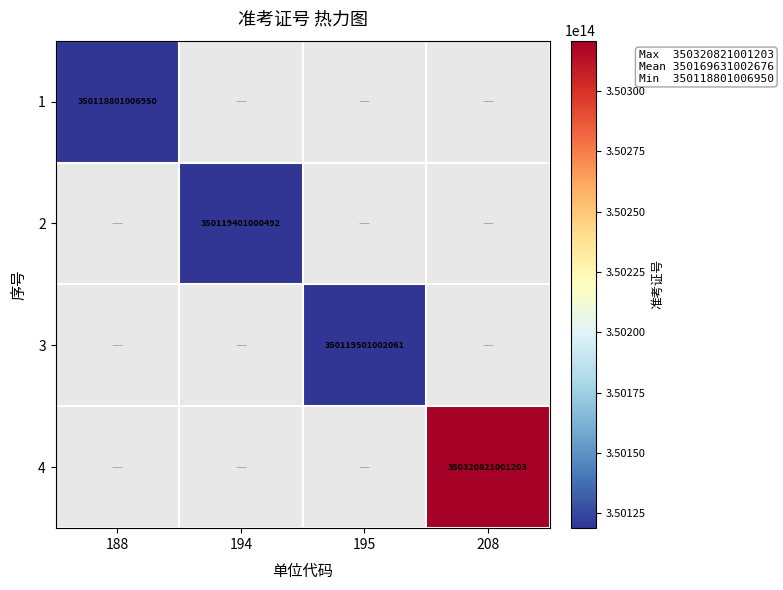

Is it true that 1 equals 488658376735817 at 188?

False